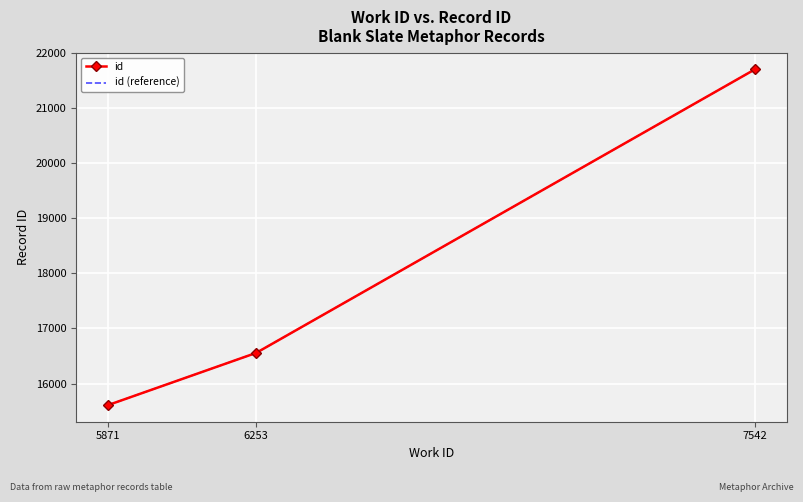

What is the value of the id (reference) point at the 1st from the left?

15611